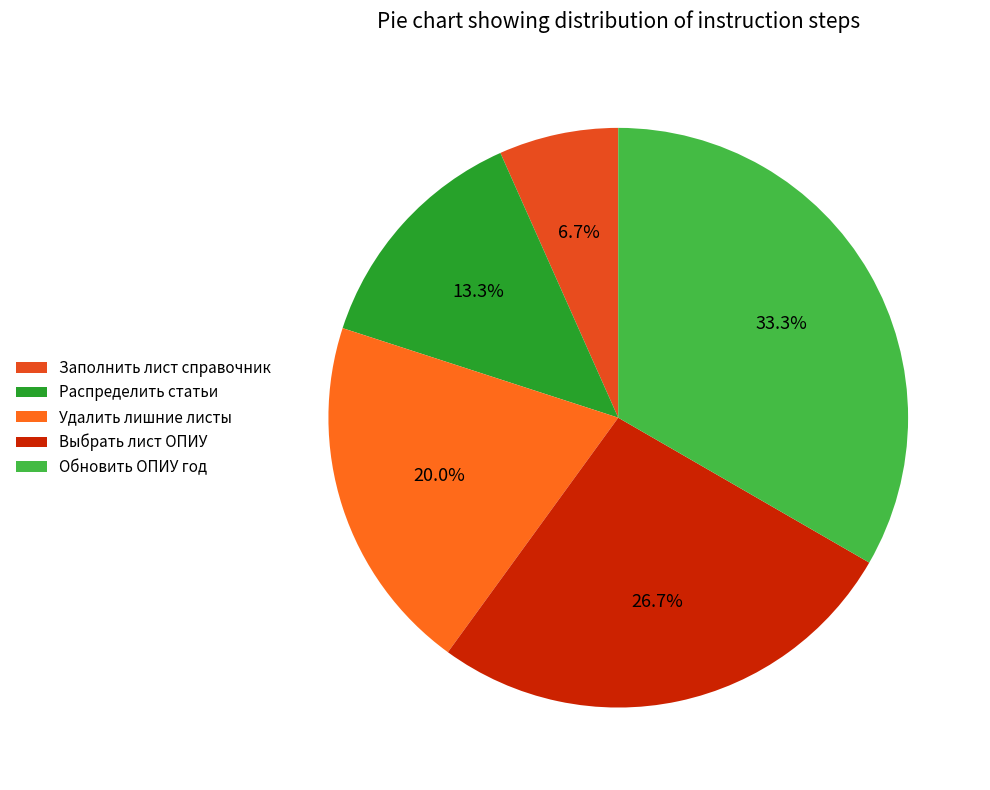

What percentage is the Обновить ОПИУ год slice, to the nearest percent?

33%